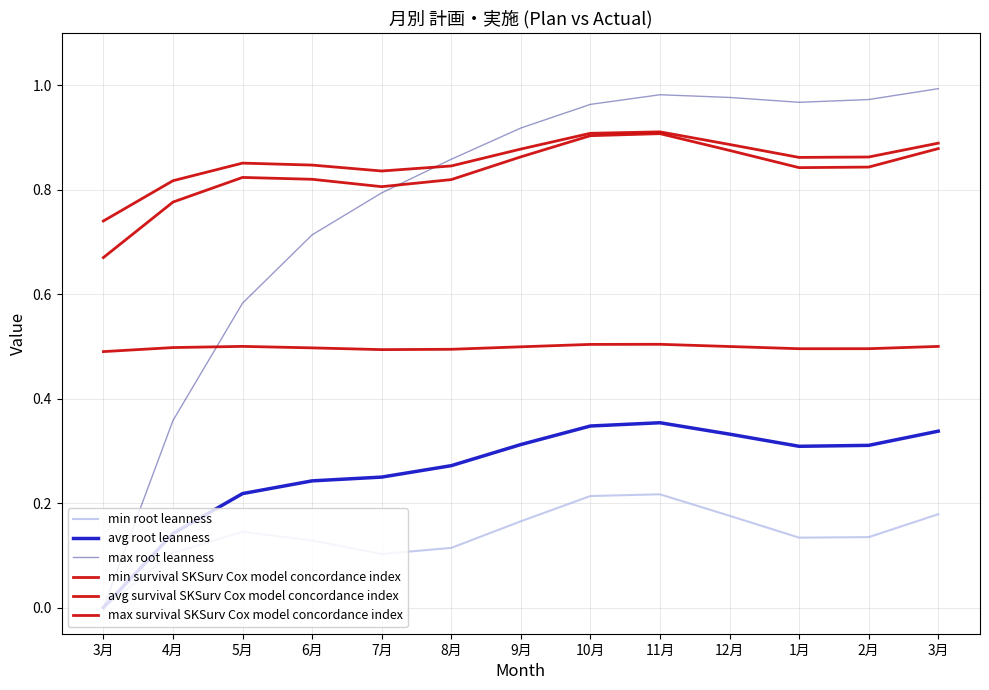

How many lines are shown in the chart?

6